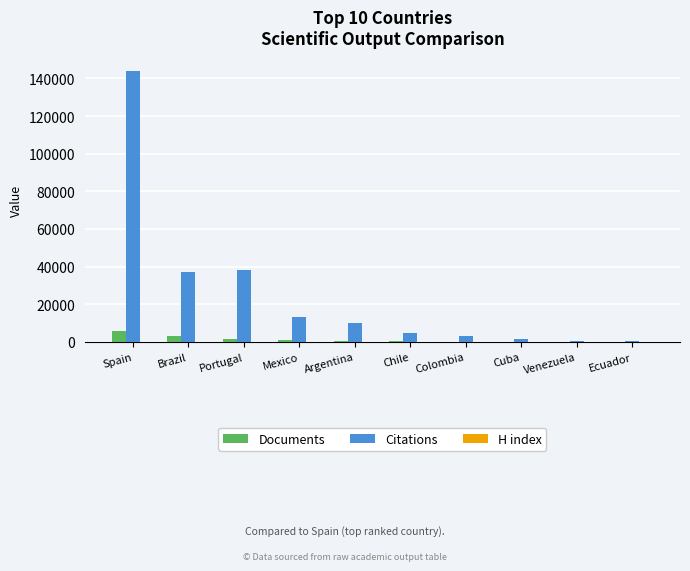

Count the number of categories in the chart.

10